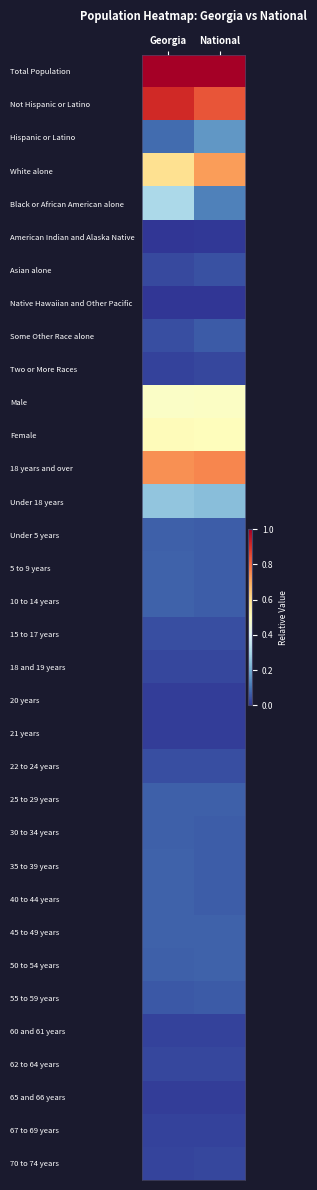

Reading left to right, extract all data points from this chart.

Total Population: Georgia=1.0	National=1.0
Not Hispanic or Latino: Georgia=0.9	National=0.8
Hispanic or Latino: Georgia=0.1	National=0.2
White alone: Georgia=0.6	National=0.7
Black or African American alone: Georgia=0.3	National=0.1
American Indian and Alaska Native: Georgia=0.0	National=0.0
Asian alone: Georgia=0.0	National=0.0
Native Hawaiian and Other Pacific: Georgia=0.0	National=0.0
Some Other Race alone: Georgia=0.0	National=0.1
Two or More Races: Georgia=0.0	National=0.0
Male: Georgia=0.5	National=0.5
Female: Georgia=0.5	National=0.5
18 years and over: Georgia=0.7	National=0.8
Under 18 years: Georgia=0.3	National=0.2
Under 5 years: Georgia=0.1	National=0.1
5 to 9 years: Georgia=0.1	National=0.1
10 to 14 years: Georgia=0.1	National=0.1
15 to 17 years: Georgia=0.0	National=0.0
18 and 19 years: Georgia=0.0	National=0.0
20 years: Georgia=0.0	National=0.0
21 years: Georgia=0.0	National=0.0
22 to 24 years: Georgia=0.0	National=0.0
25 to 29 years: Georgia=0.1	National=0.1
30 to 34 years: Georgia=0.1	National=0.1
35 to 39 years: Georgia=0.1	National=0.1
40 to 44 years: Georgia=0.1	National=0.1
45 to 49 years: Georgia=0.1	National=0.1
50 to 54 years: Georgia=0.1	National=0.1
55 to 59 years: Georgia=0.1	National=0.1
60 and 61 years: Georgia=0.0	National=0.0
62 to 64 years: Georgia=0.0	National=0.0
65 and 66 years: Georgia=0.0	National=0.0
67 to 69 years: Georgia=0.0	National=0.0
70 to 74 years: Georgia=0.0	National=0.0